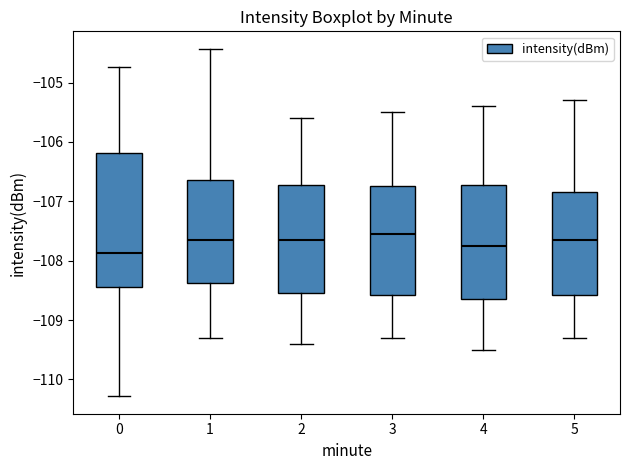

Reading left to right, read every box against the y-axis: the position of its median line, the range the box covers, and the ends of its whiskers. The values are not printed on the chart, so give them approximately, as read against the axis.

0: median -107.9, box -108.4 to -106.2, whiskers -110.3 to -104.7
1: median -107.6, box -108.4 to -106.6, whiskers -109.3 to -104.4
2: median -107.6, box -108.5 to -106.7, whiskers -109.4 to -105.6
3: median -107.5, box -108.6 to -106.7, whiskers -109.3 to -105.5
4: median -107.7, box -108.6 to -106.7, whiskers -109.5 to -105.4
5: median -107.6, box -108.6 to -106.8, whiskers -109.3 to -105.3